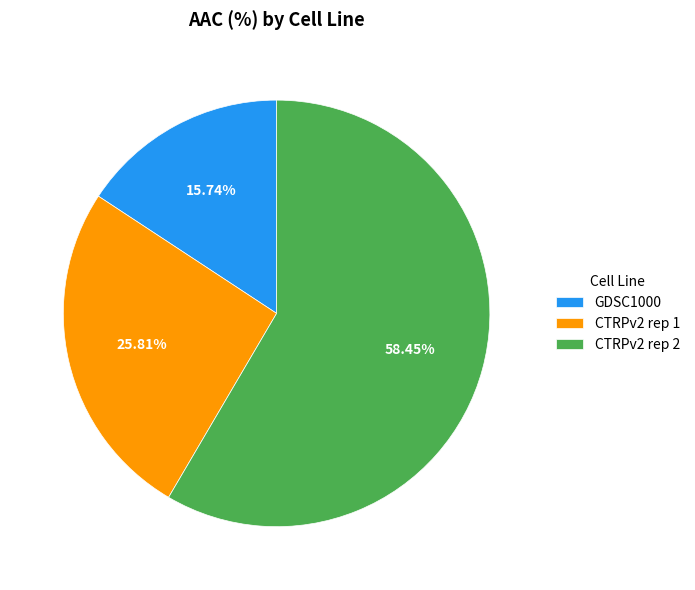

The CTRPv2 rep 1 slice represents 26% of the pie. True or false?

True